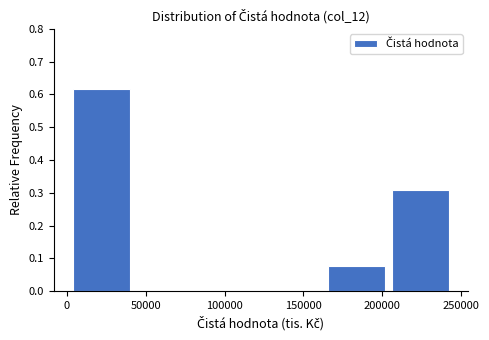

Reading left to right, transcribe this chart: for each bar, give the range it covers on the x-axis and its height. Neither the bar edges nor the heights are printed on the chart, so give them approximately, as read against the axes.

5000 to 45000: 0.62
45000 to 85000: 0
85000 to 125000: 0
125000 to 165000: 0
165000 to 205000: 0.08
205000 to 245000: 0.31